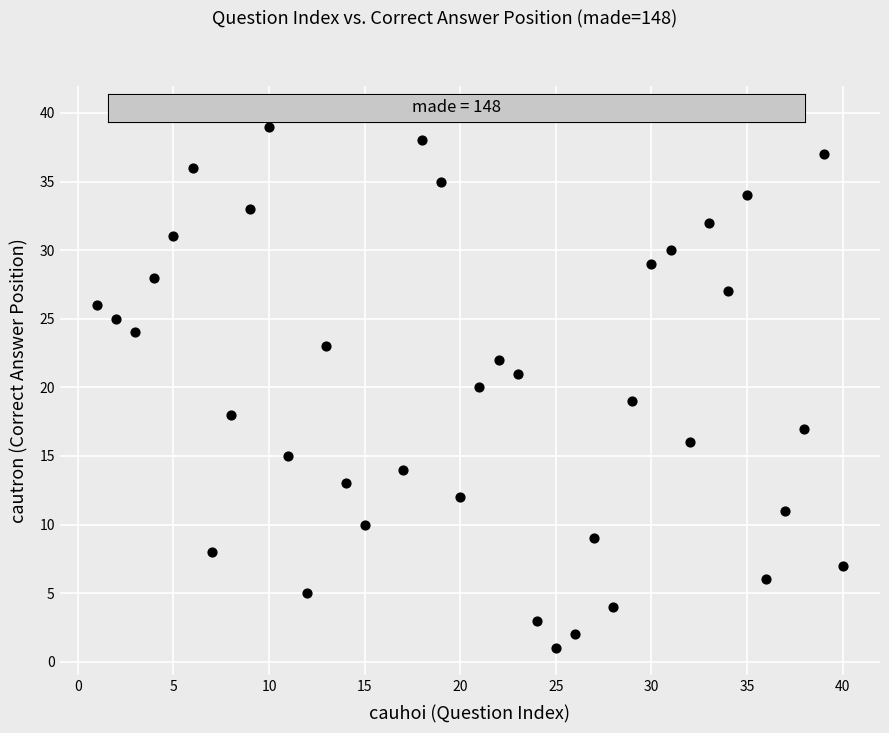

What is the range of X values (max minus min)?

39